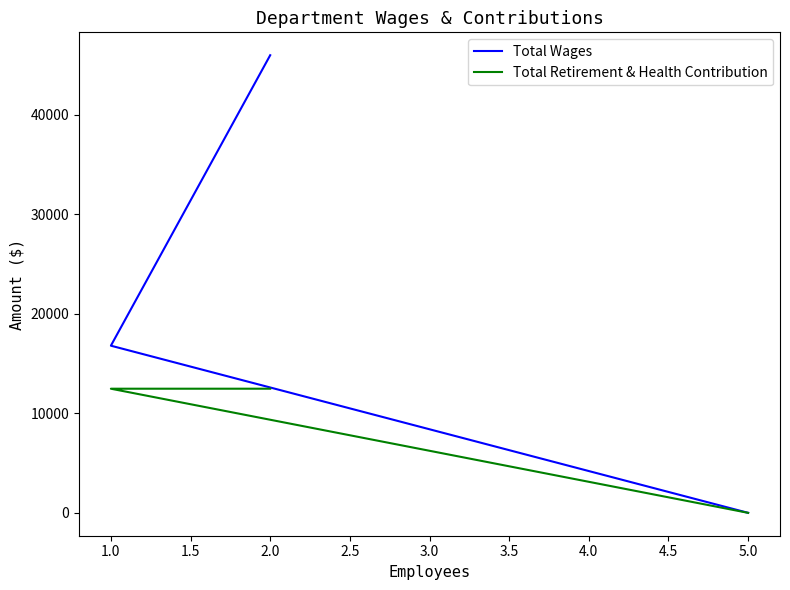

Is the value of Total Wages at 2.0 greater than the value of Total Retirement & Health Contribution at 1.0?

Yes